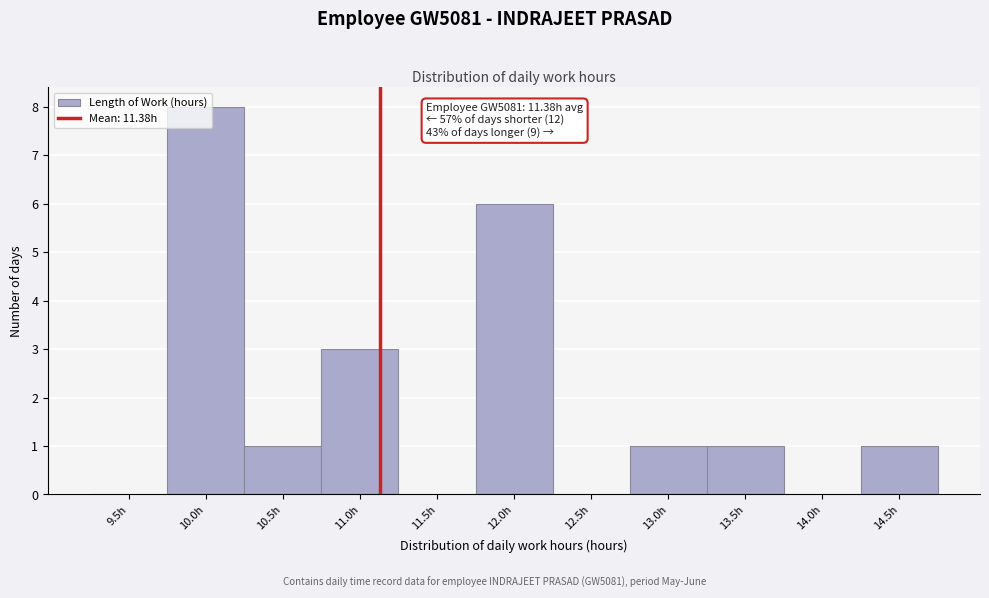

Is it true that the value at 12.0h is 10?

False